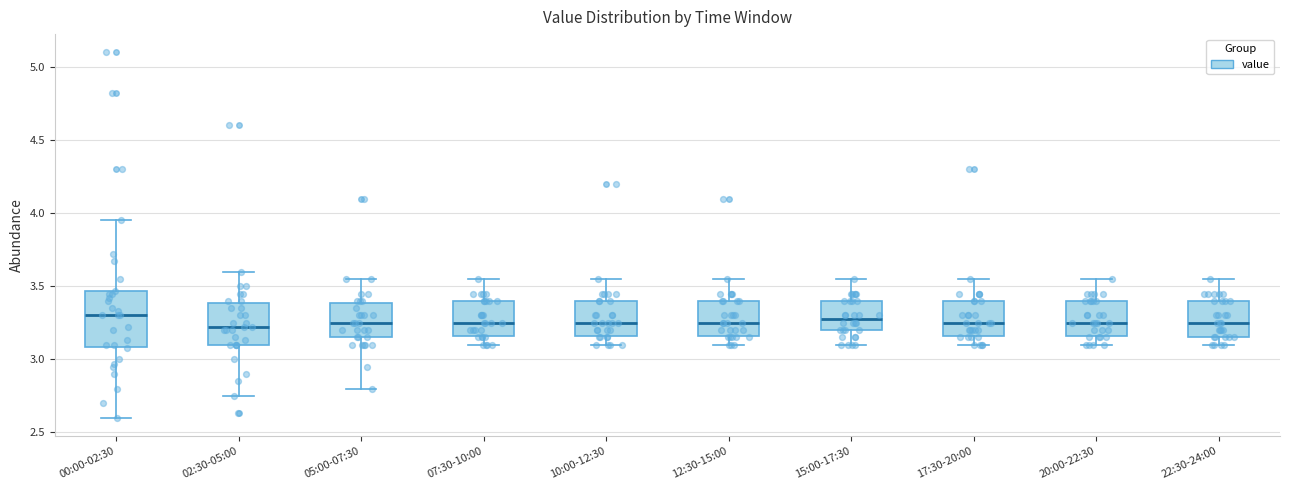

Where does the upper whisker of the box for 10:00-12:30 end on the y-axis? The values are not printed on the chart, so give them approximately, as read against the axis.

3.55